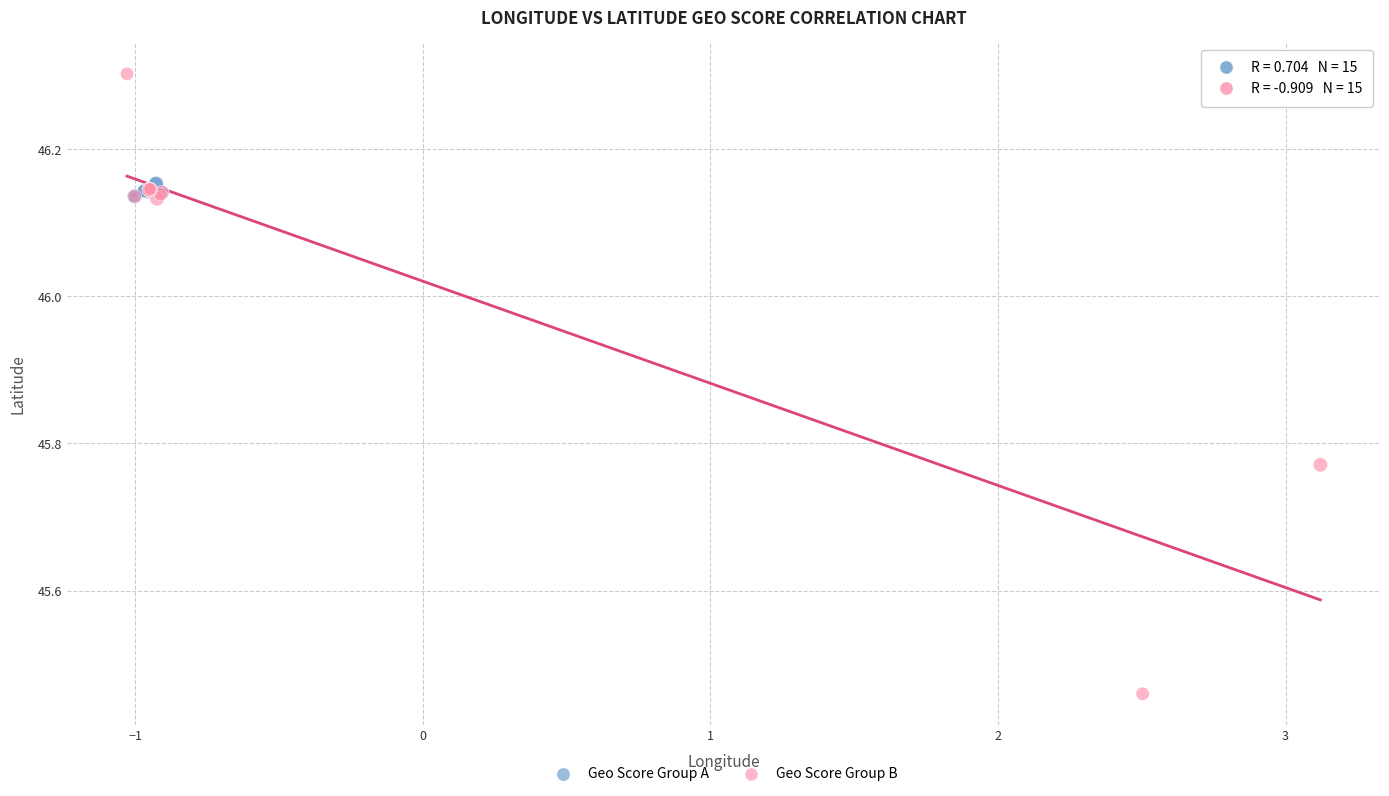

Which series reaches the minimum Y coordinate?

Geo Score Group B